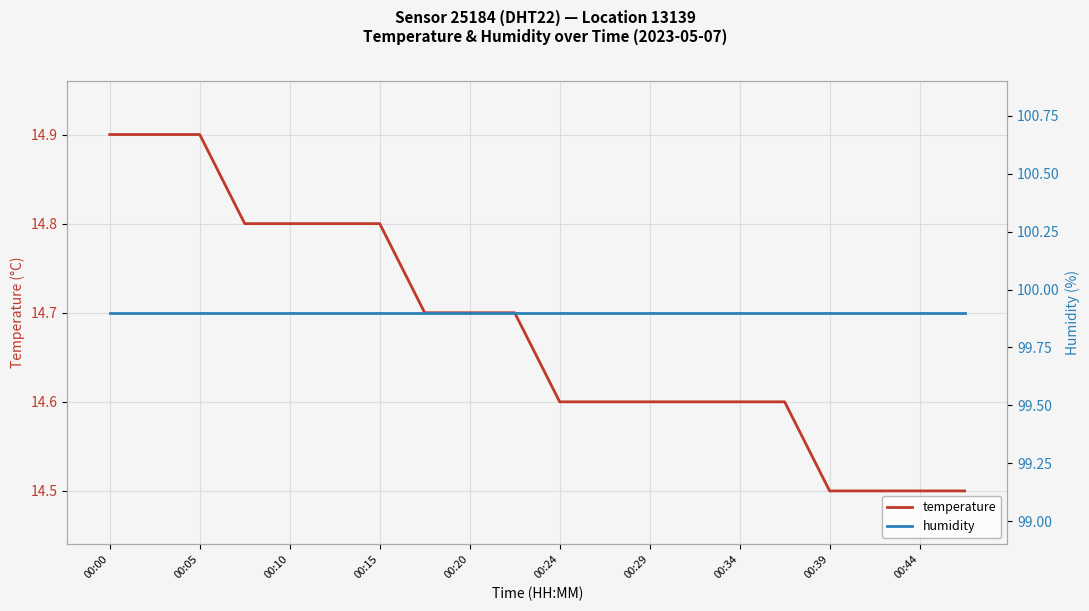

What is the value of the humidity point at the 4th from the left?

99.9